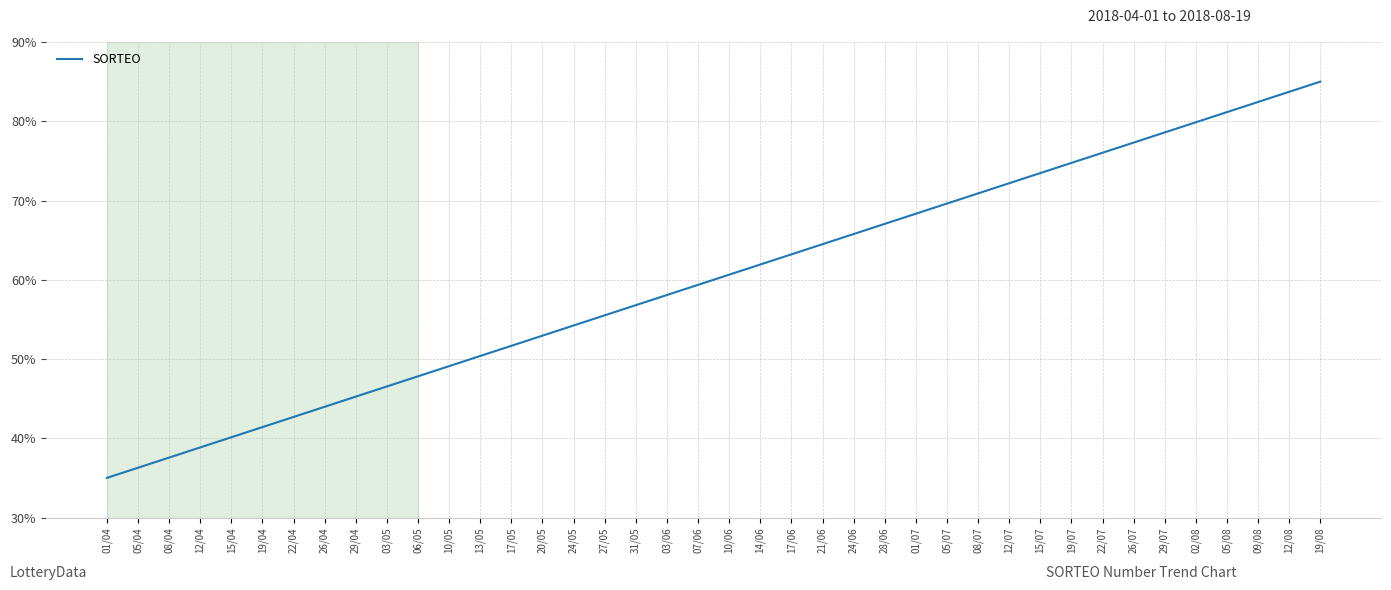

At which category does the chart reach its minimum across all series?

01/04